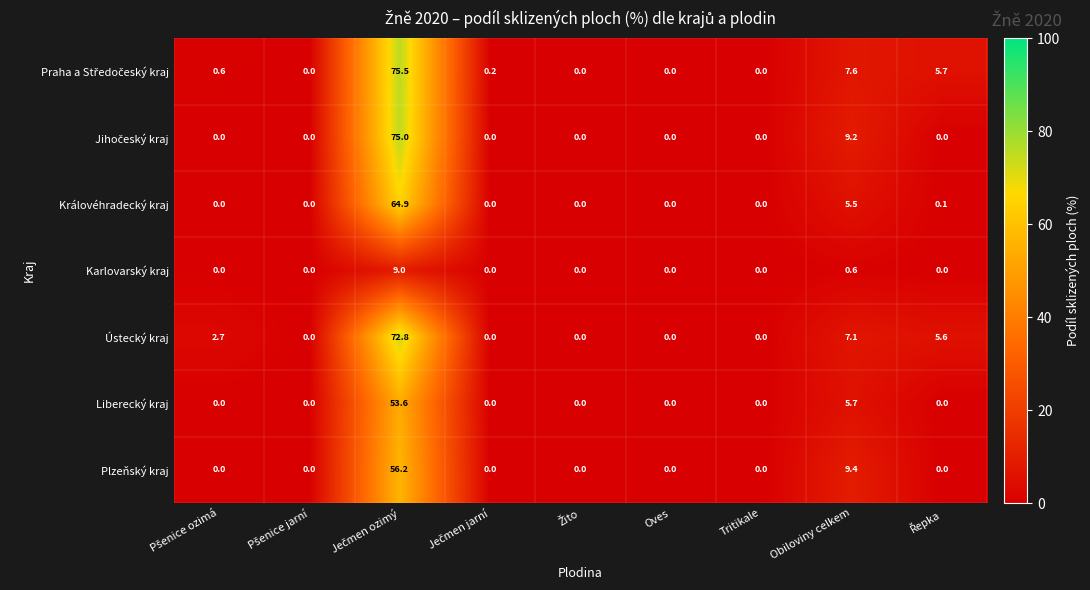

The value of Ústecký kraj at Tritikale is -25.7. True or false?

False